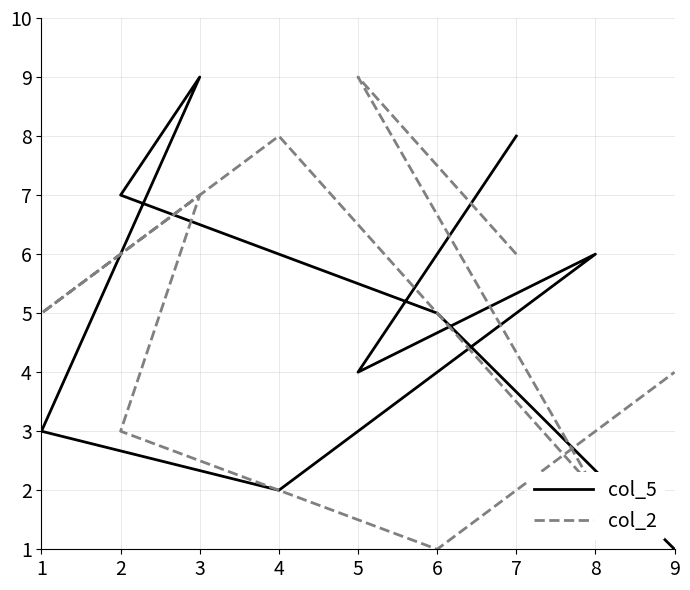

What is the average value of the col_2 series?

5